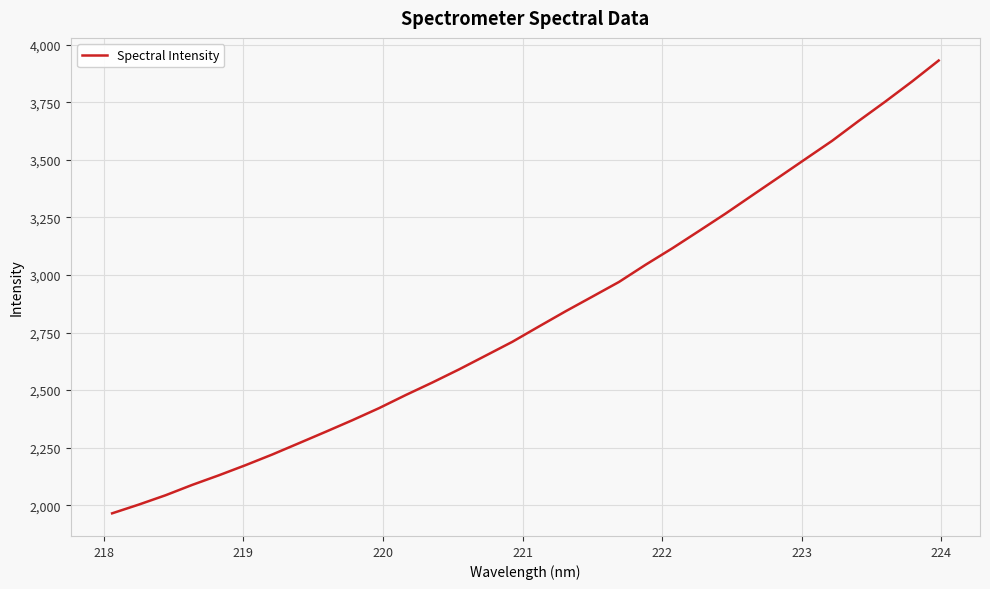

What is the difference between the maximum and minimum values?

1966.4